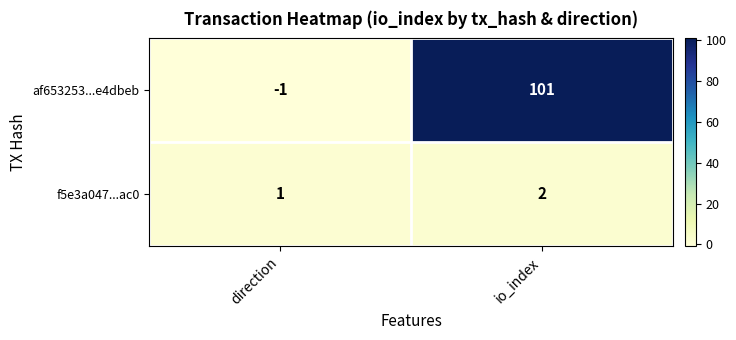

Which category has the lowest value in the af653253...e4dbeb series?

direction